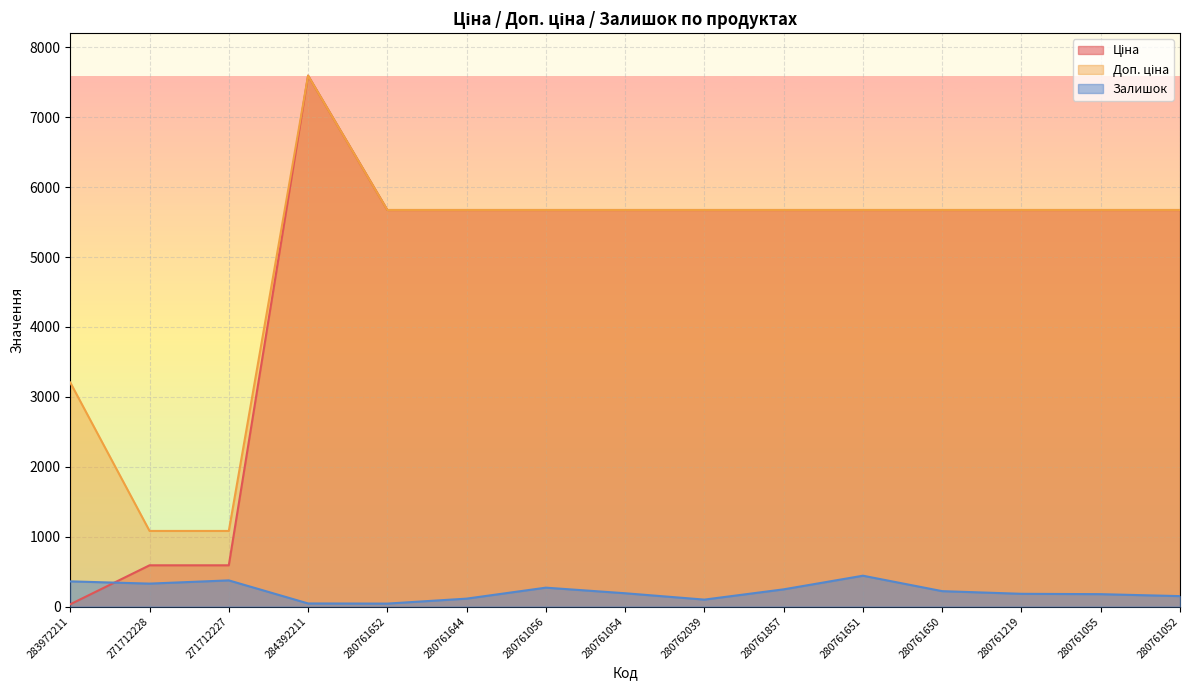

What is the label of the 10th point from the left?

280761857